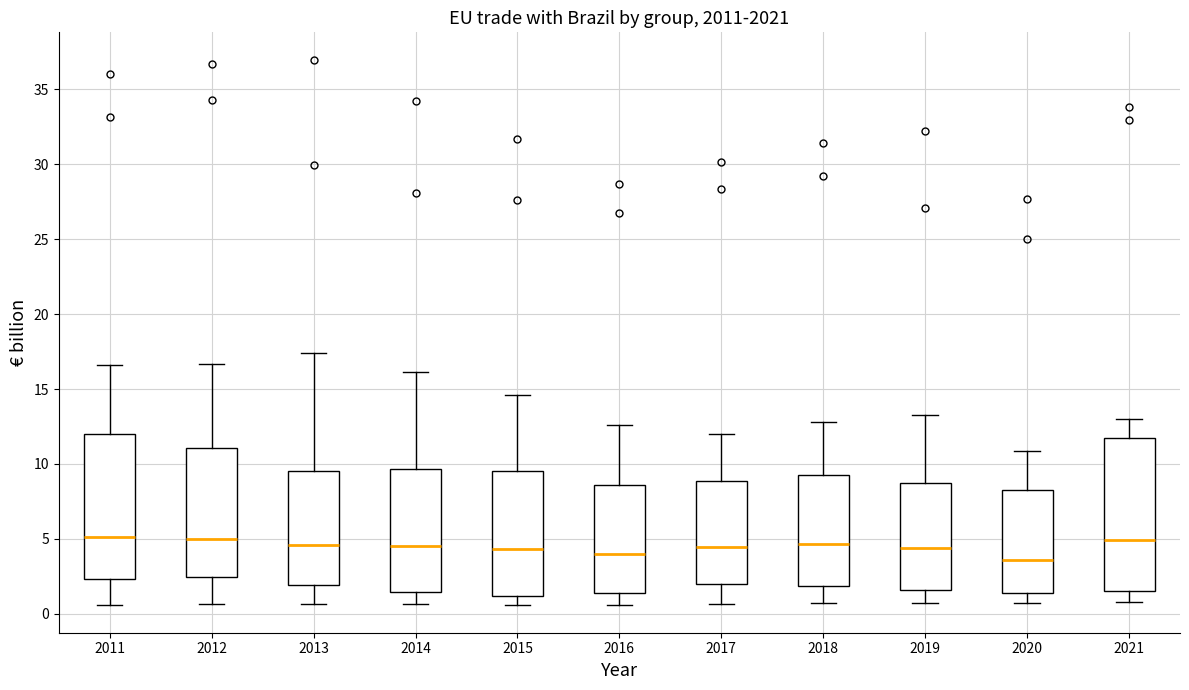

Comparing the boxes themselves (not the whiskers), which one is the tallest?

2021